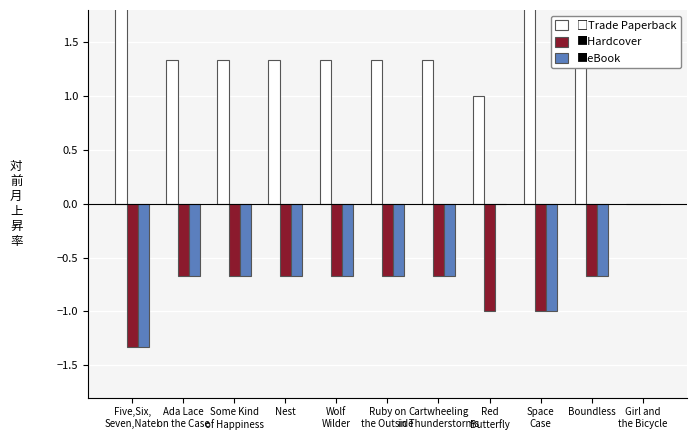

Which has a higher value, Red
Butterfly or Boundless?

Boundless